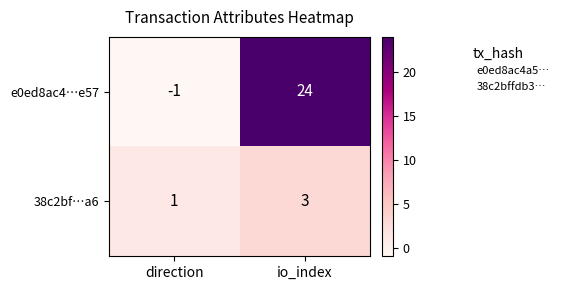

Reading left to right, what are all the values shown in this chart?

e0ed8ac4…e57: -1	24
38c2bf…a6: 1	3